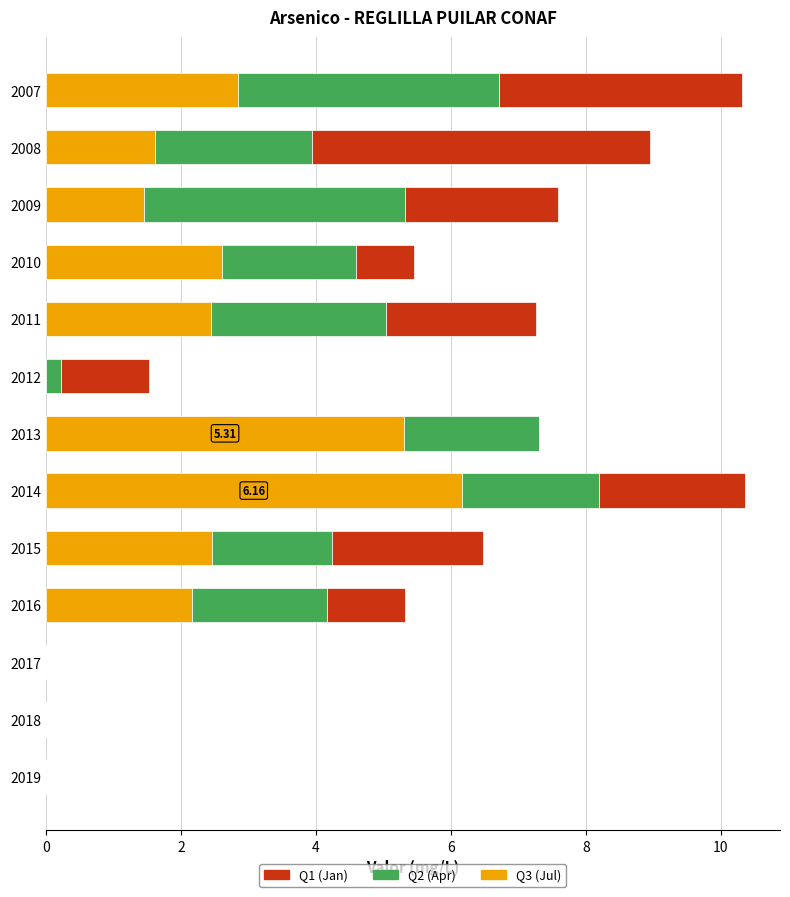

What is the total value across all series at 2007?

10.3